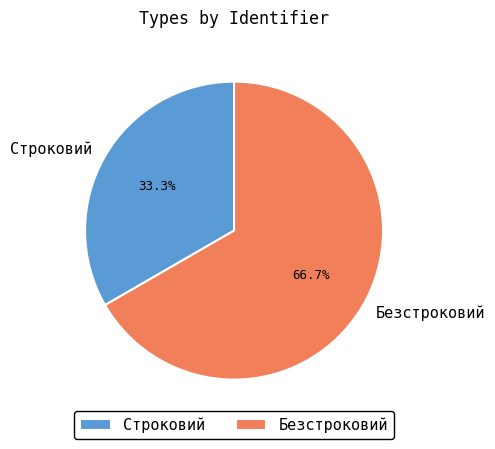

How many segments does this pie chart have?

2